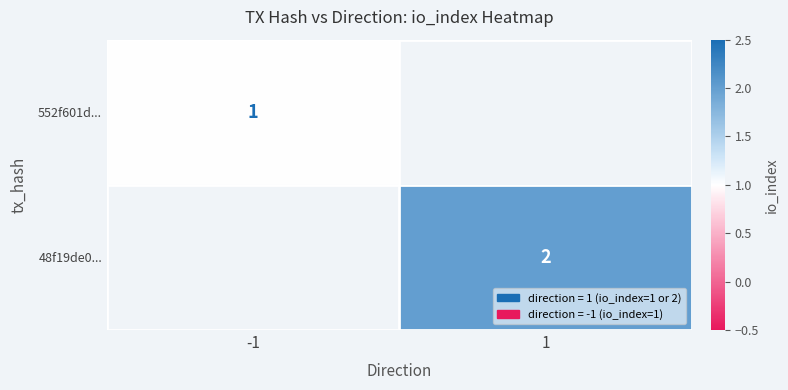

The 552f601d... series shows 1 at -1. True or false?

True